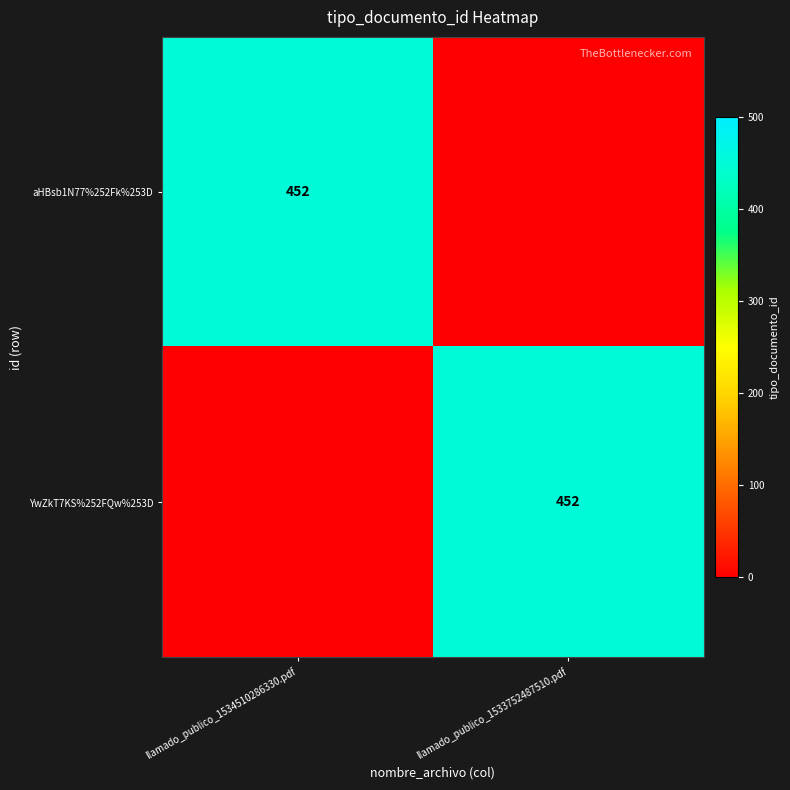

The value of YwZkT7KS%252FQw%253D at llamado_publico_1533752487510.pdf is 452. True or false?

True